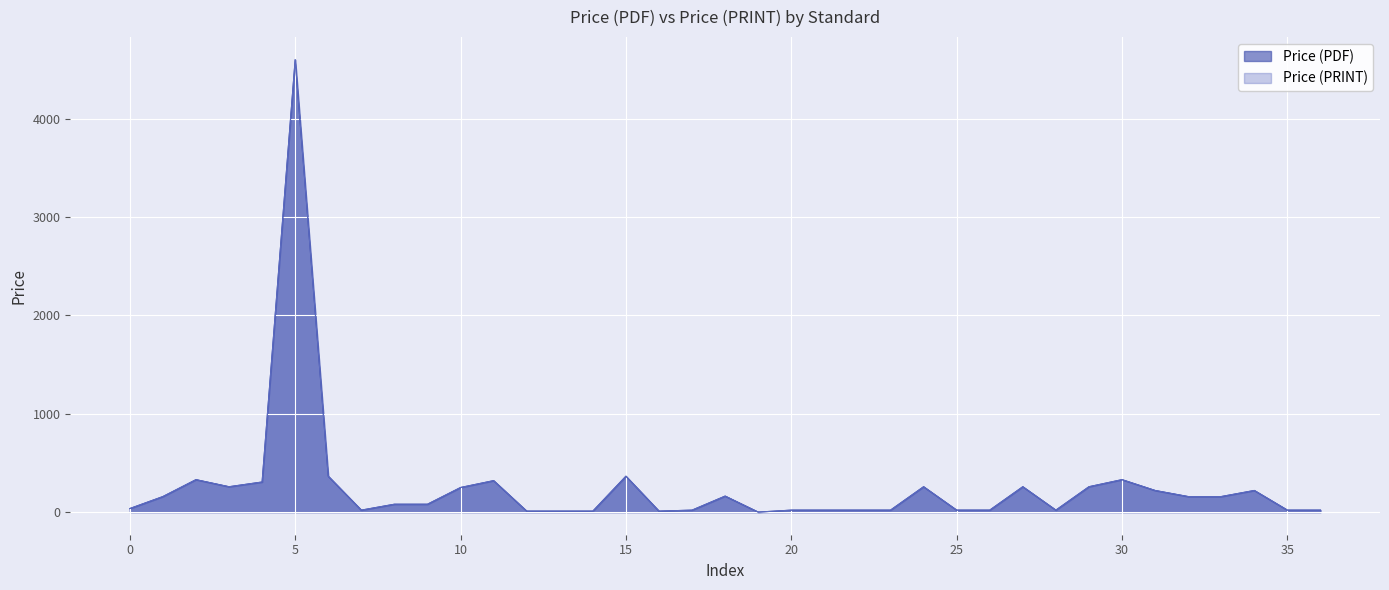

True or false: Price (PDF) and Price (PRINT) intersect in this chart.

False